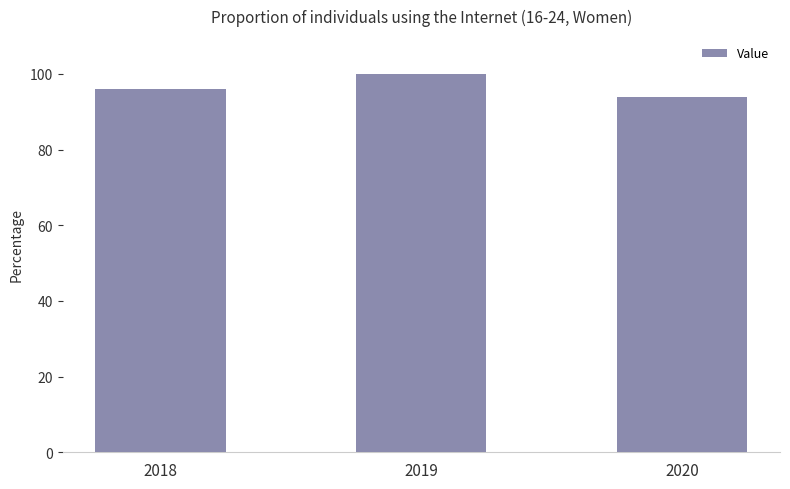

How many data points are less than 96?

1